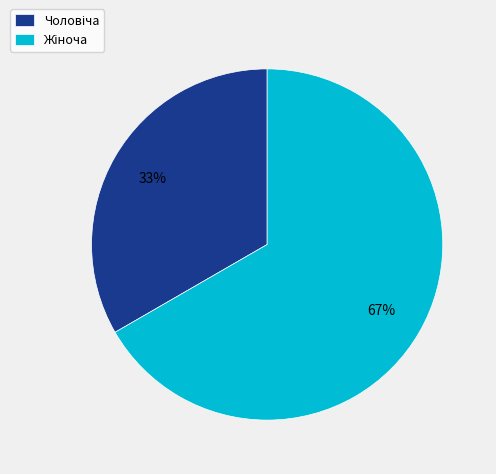

Is there a majority slice in this chart?

Yes